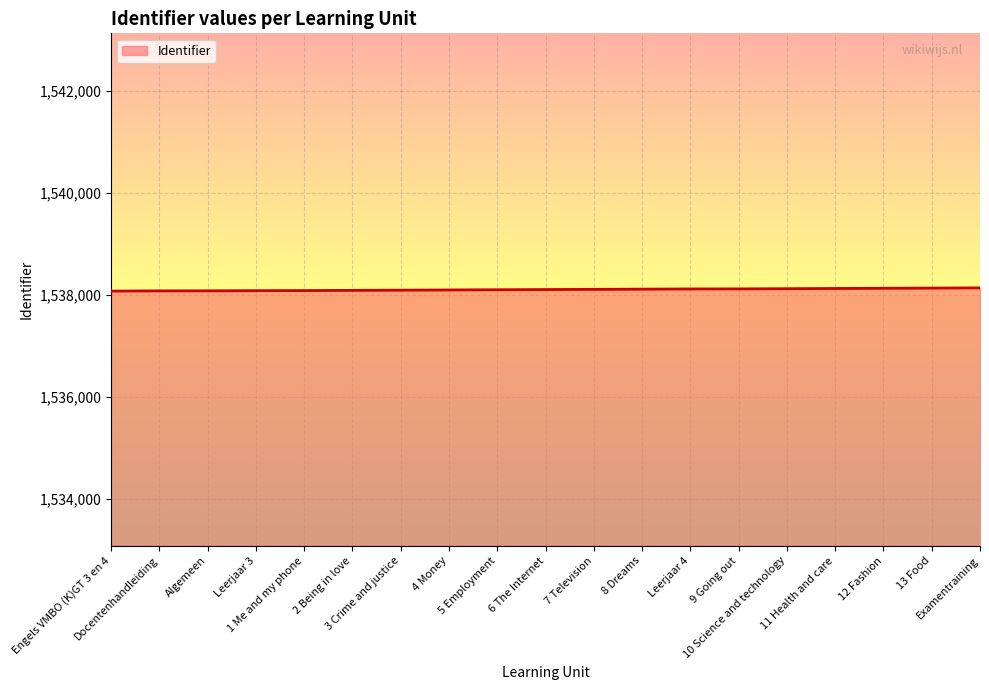

What is the minimum value shown in the chart?

1538075